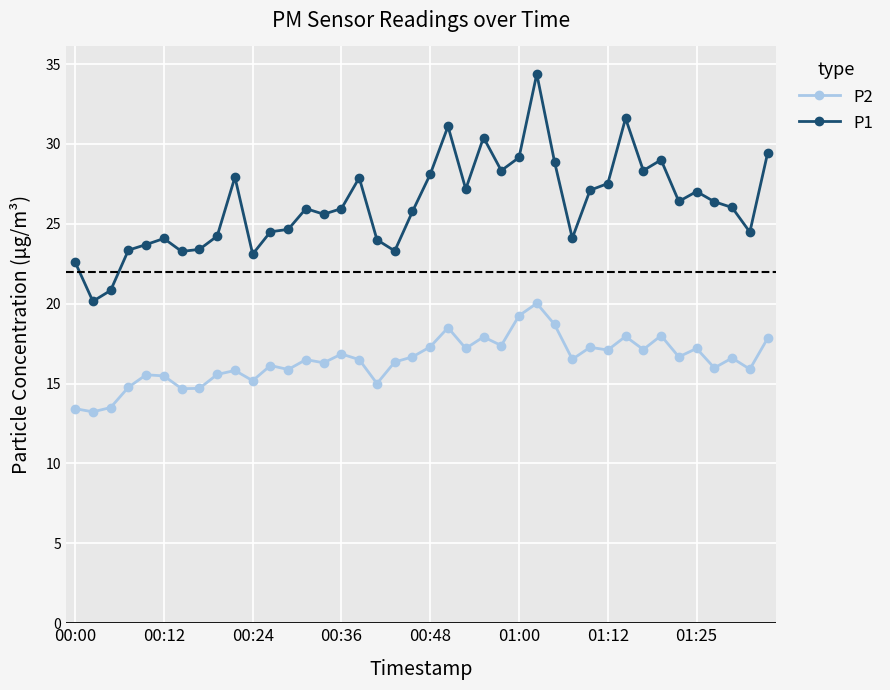

What is the average value of the P1 series?

26.2